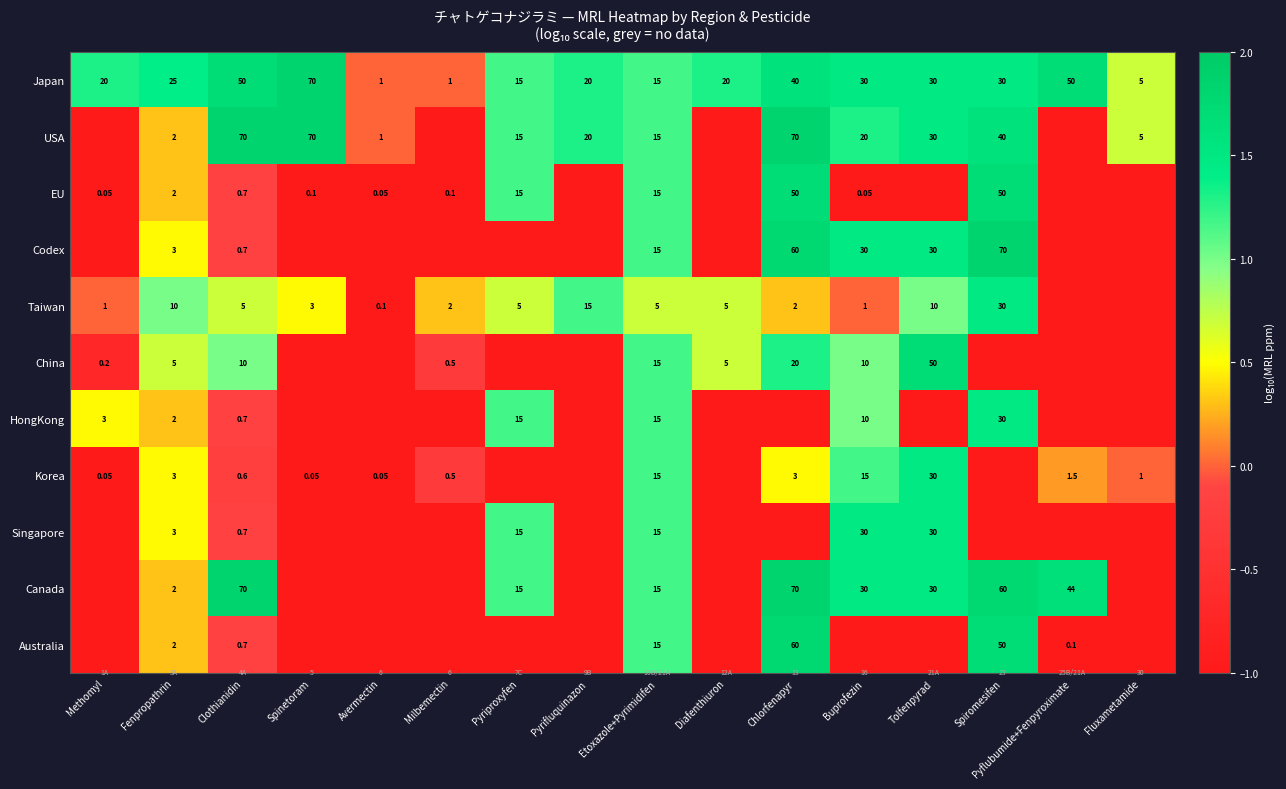

What value does the HongKong series have at Etoxazole+Pyrimidifen?

1.2